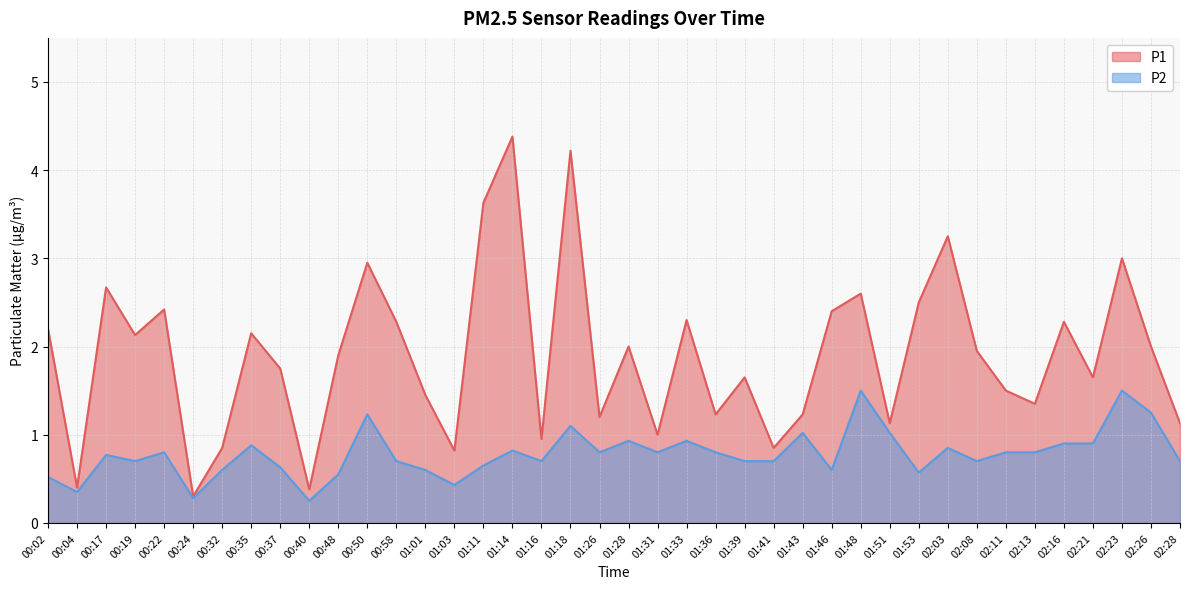

What is the total value across all series at 02:28?

1.8